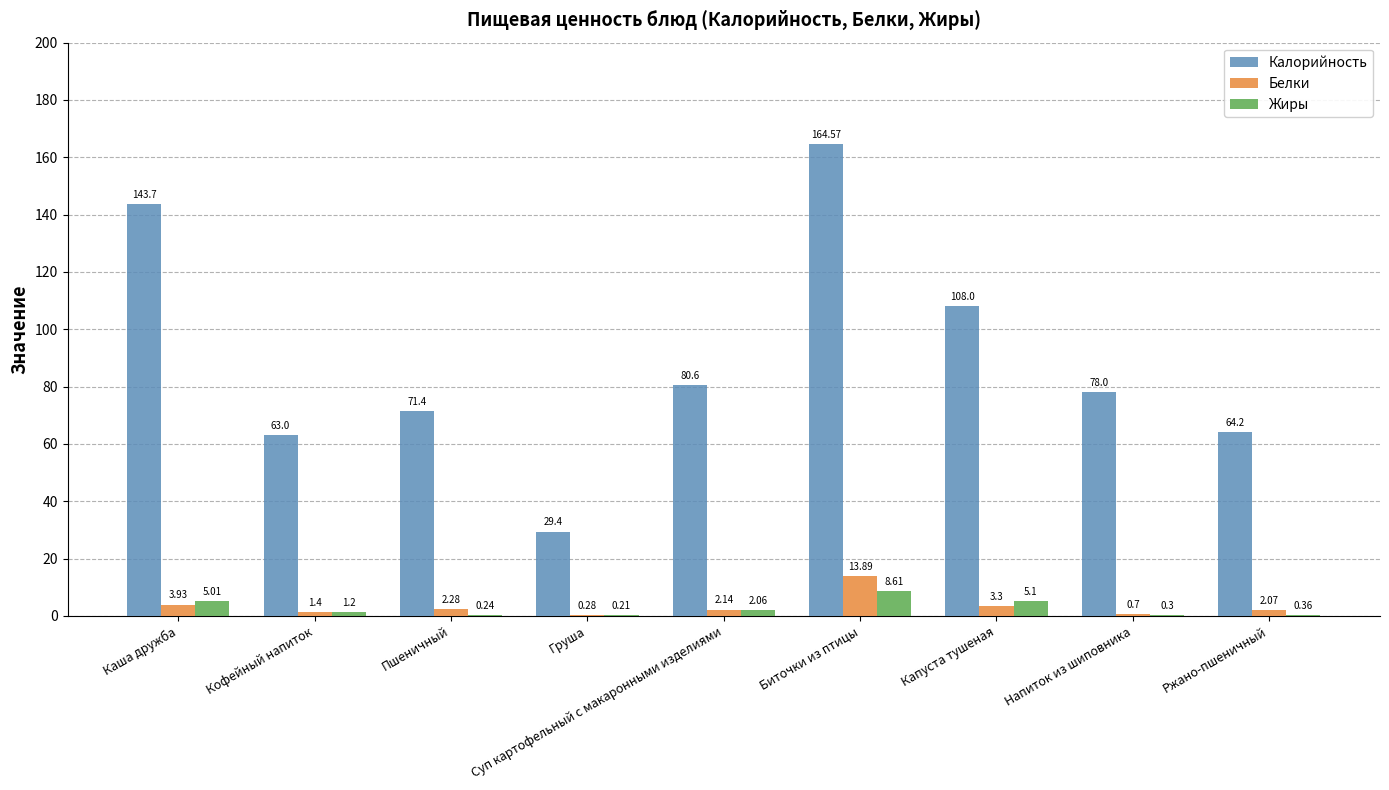

What are all the series names shown in the legend?

Калорийность, Белки, Жиры